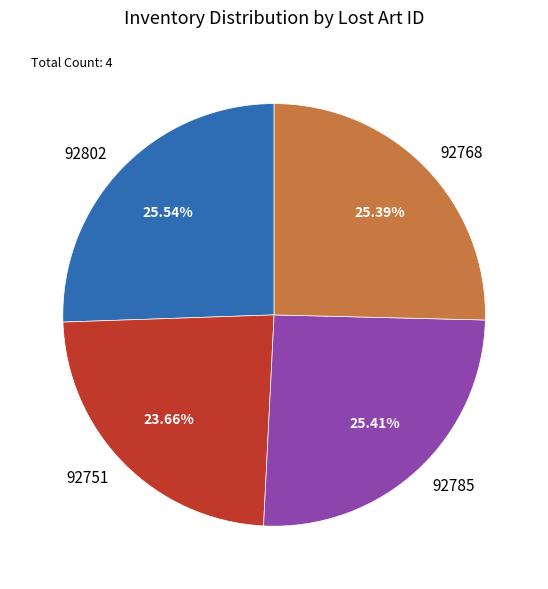

How many segments does this pie chart have?

4